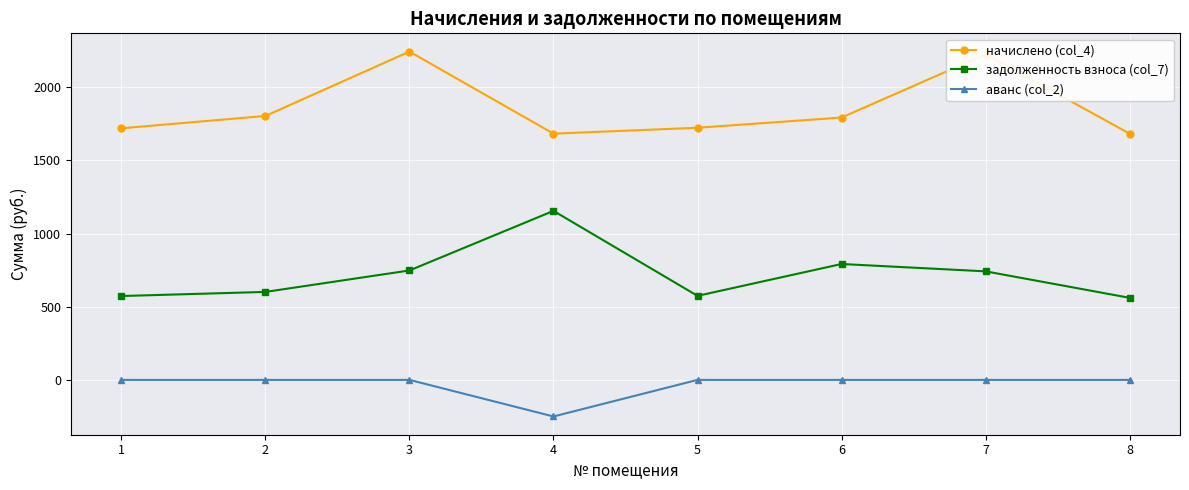

The value of аванс (col_2) at 3 is -169.8. True or false?

False